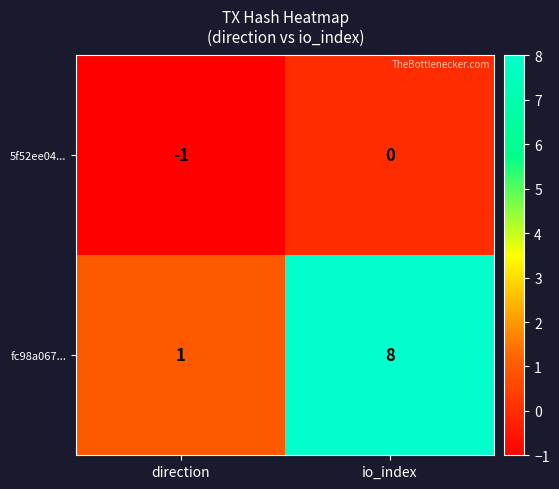

At which category is the sum across all series the highest?

io_index